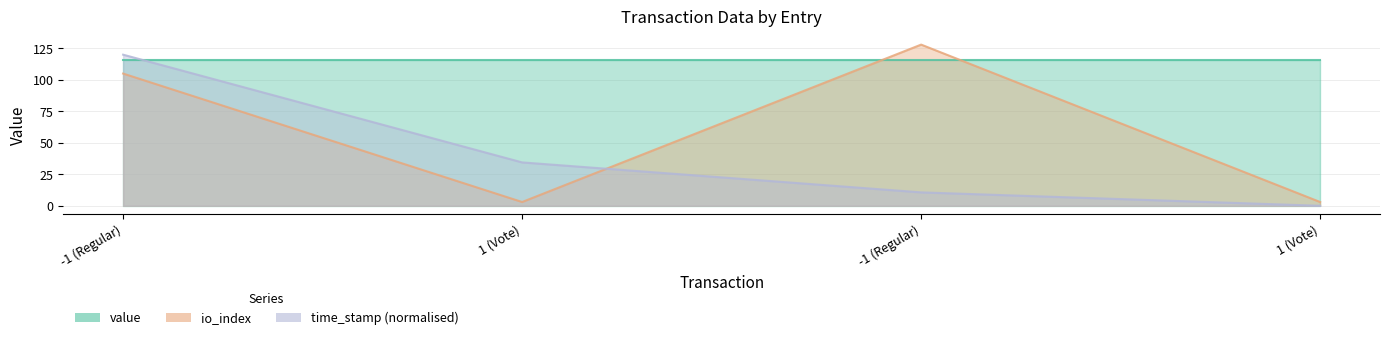

How many intersections are there between io_index and time_stamp?

1